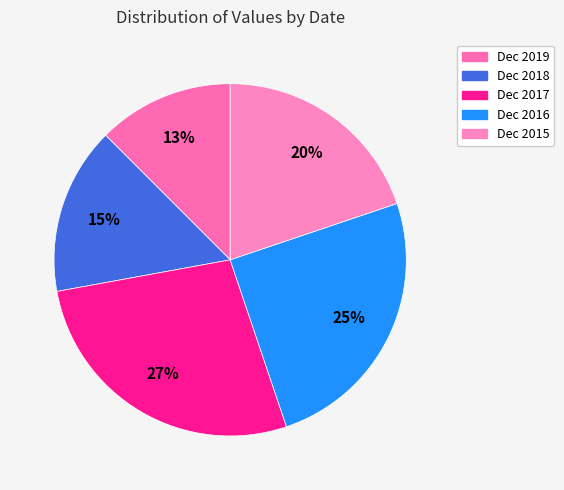

Rank the categories by value from lowest to highest.

Dec 2019, Dec 2018, Dec 2015, Dec 2016, Dec 2017